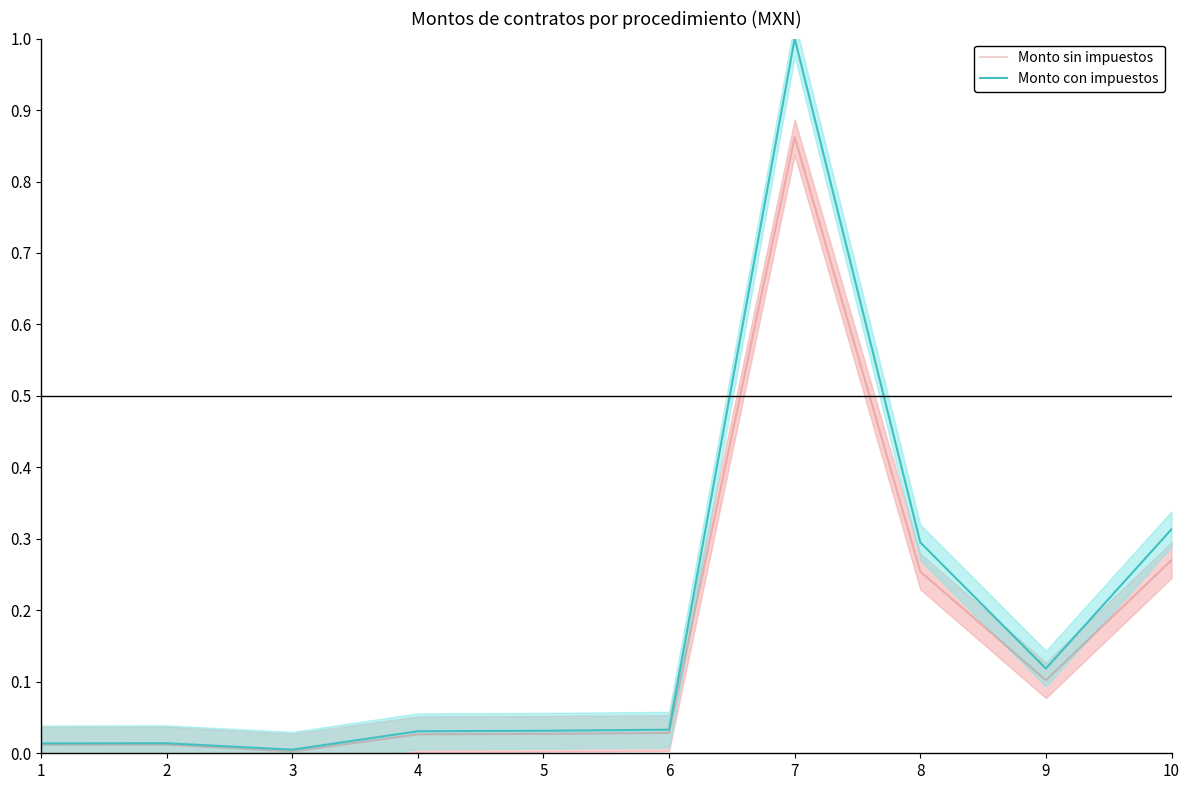

Where is the first local maximum for Monto sin impuestos?

2